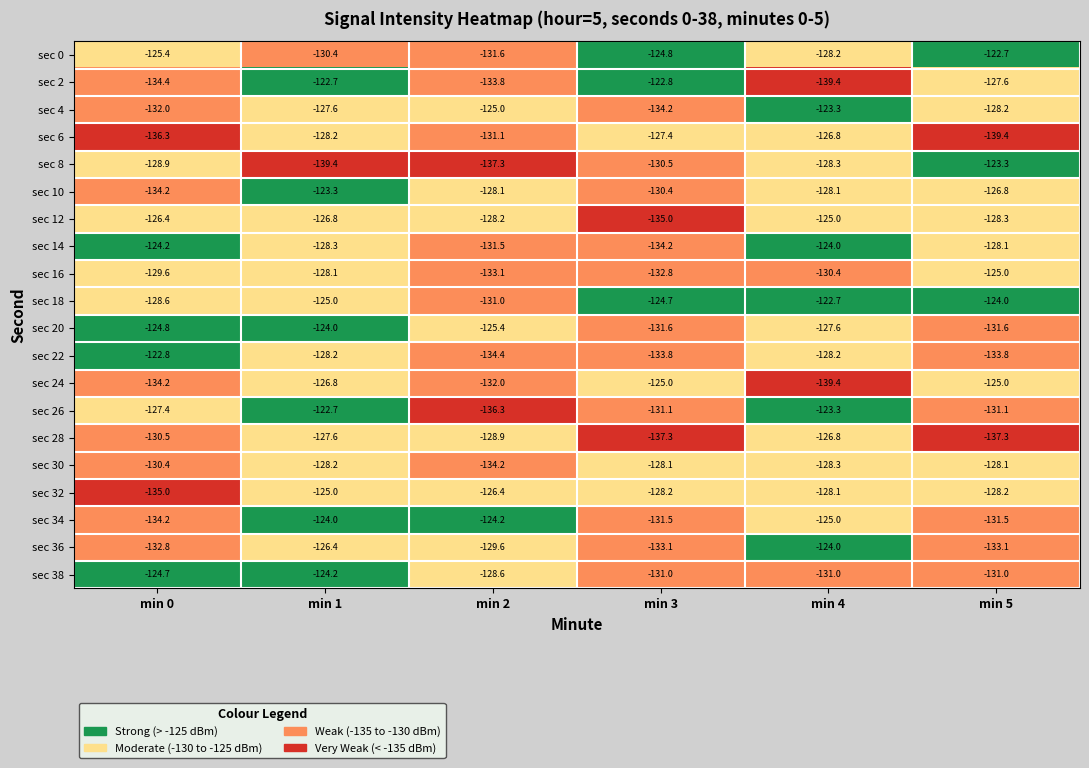

Which series has the largest range (max minus min)?

sec 2